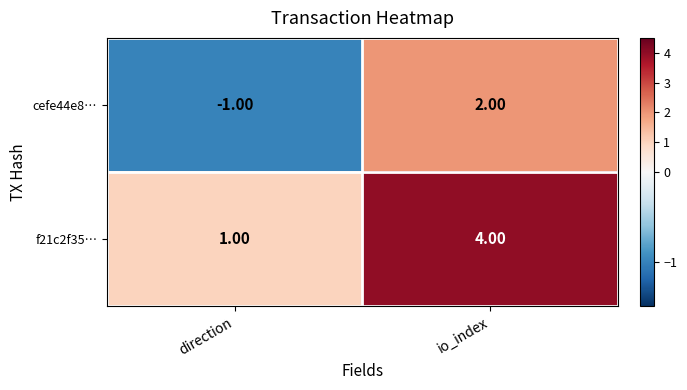

What is the total value across all series at io_index?

6